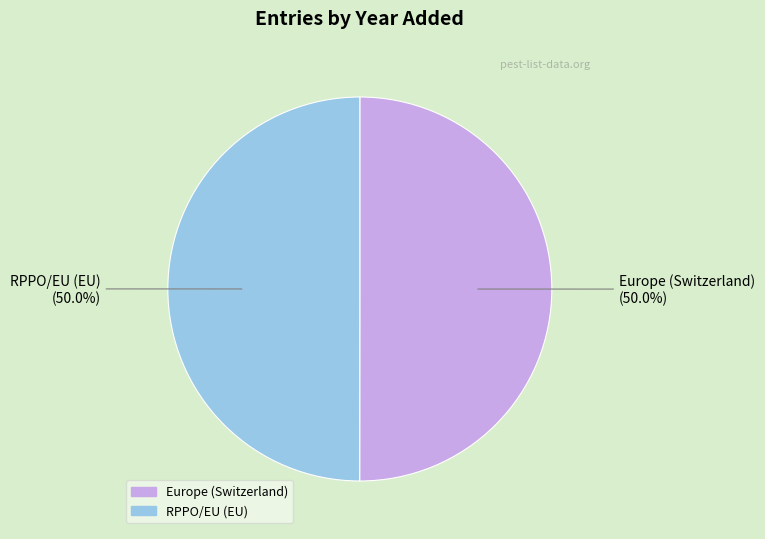

What percentage is the RPPO/EU (EU) slice, to the nearest percent?

50%